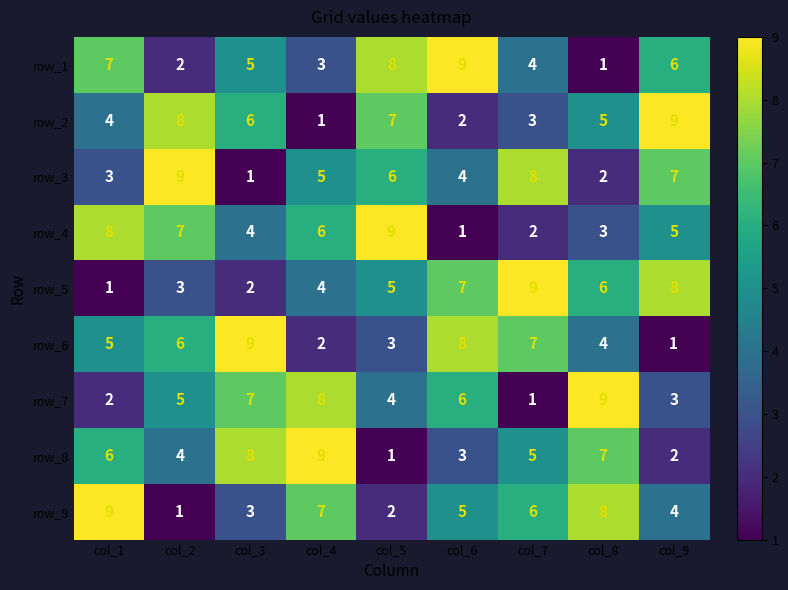

At how many categories does at least one series exceed 3?

9